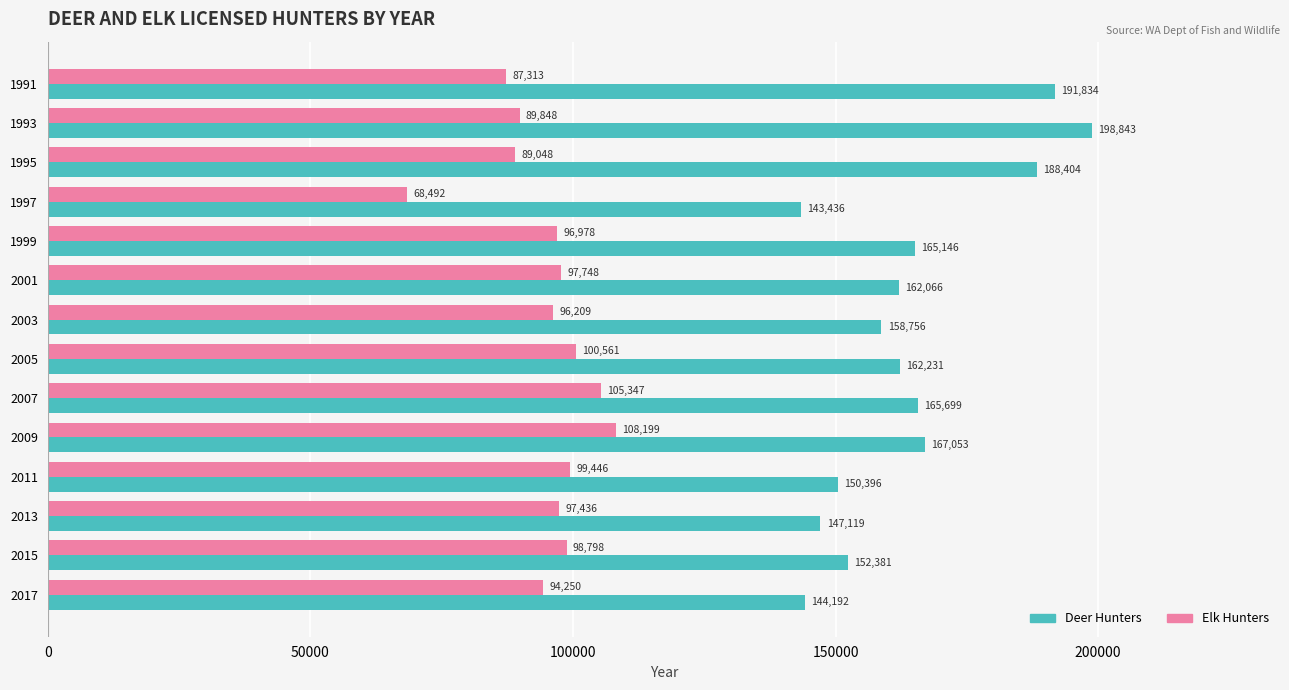

What are all the series names shown in the legend?

Deer Hunters, Elk Hunters